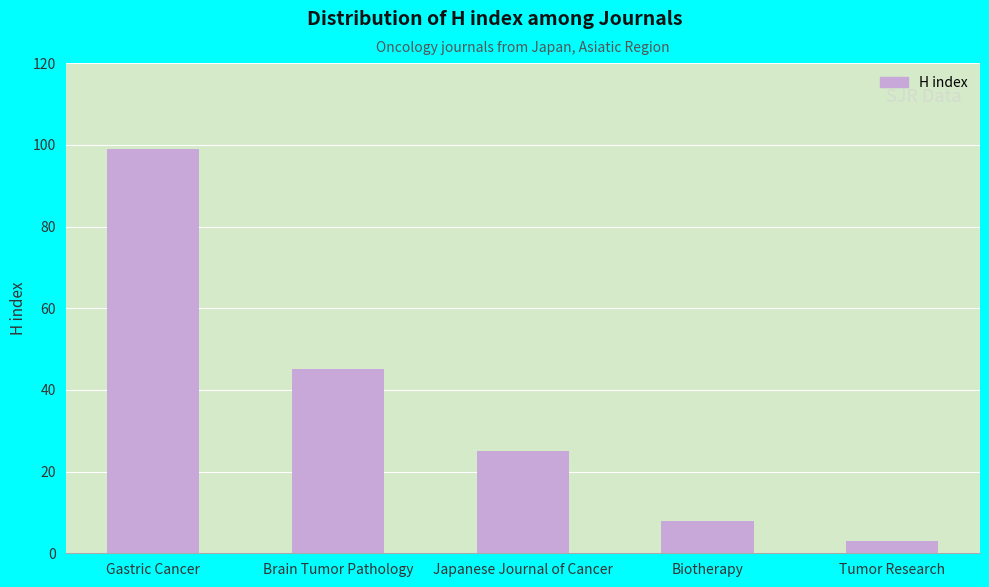

What is the value of the 3rd bar from the left?

25